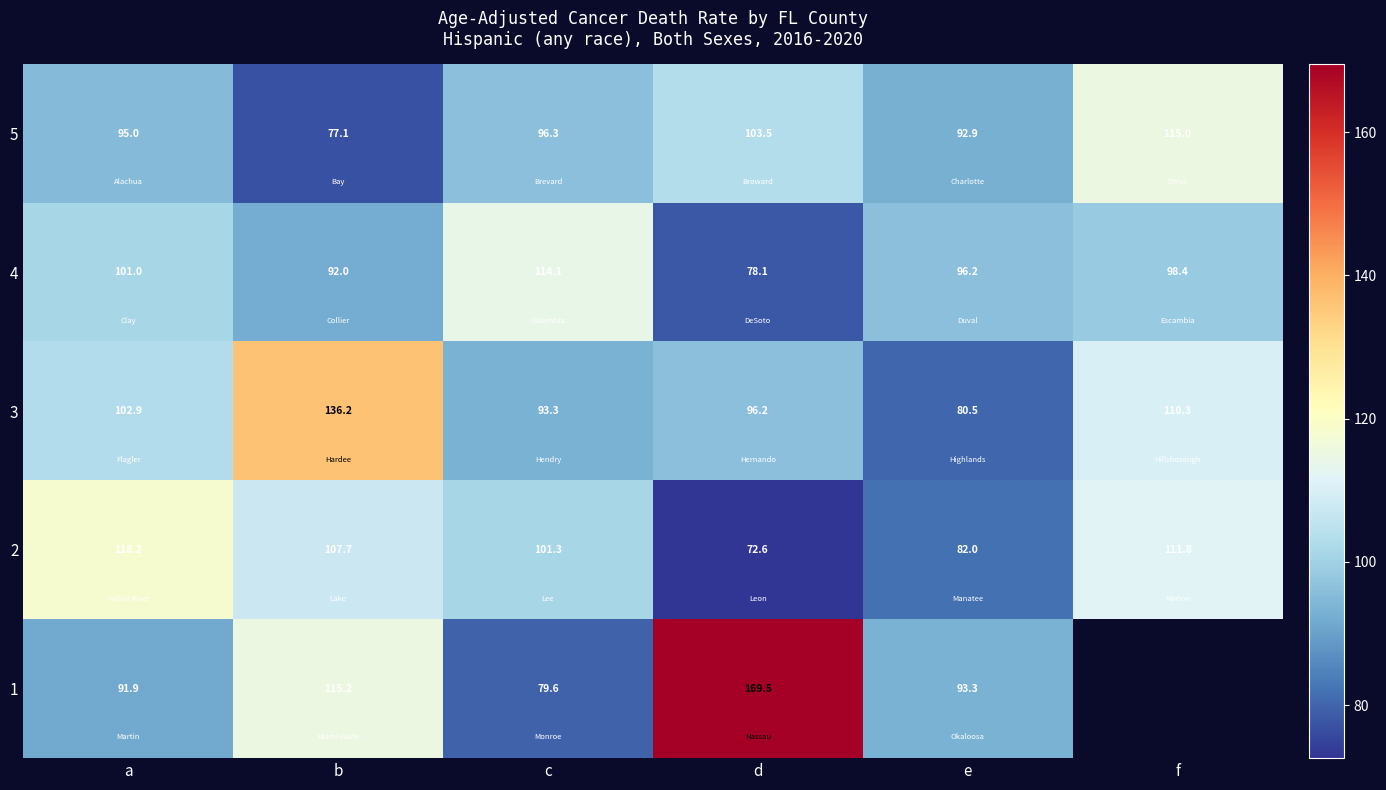

Where is 5 nearest to the value 96?

c